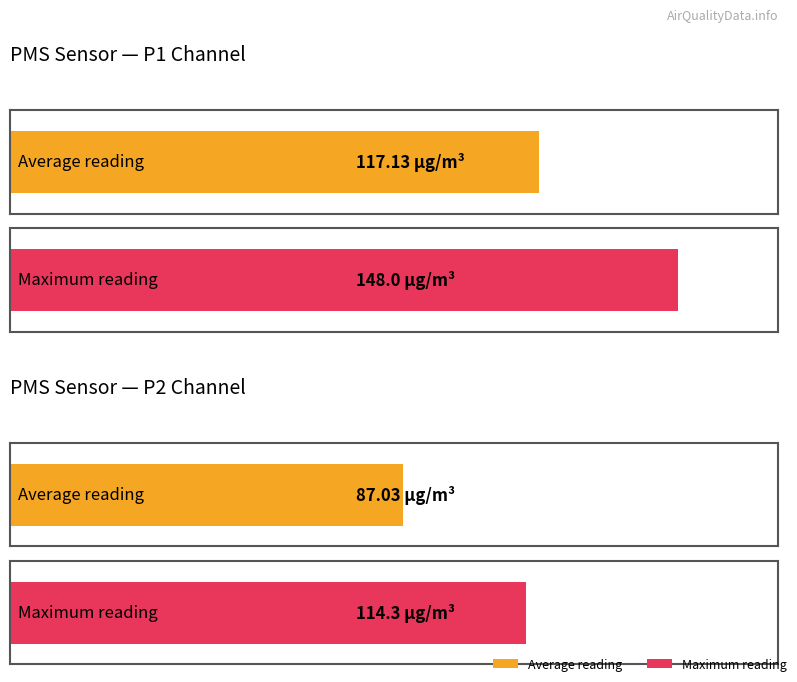

Rank the series by their maximum value, from lowest to highest.

PMS_P2, PMS_P1